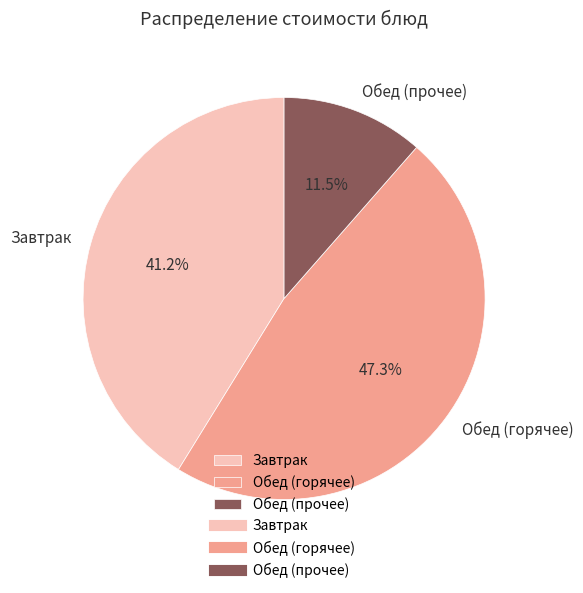

What is the total percentage of Обед (горячее) and Завтрак?

88.5%